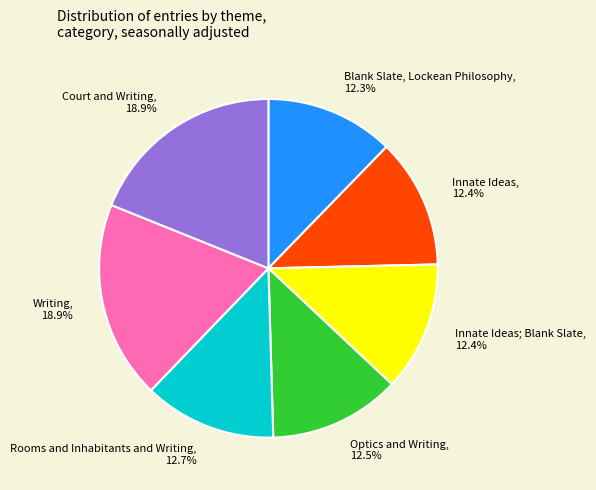

How much of the chart is everything except Writing?

81.1%